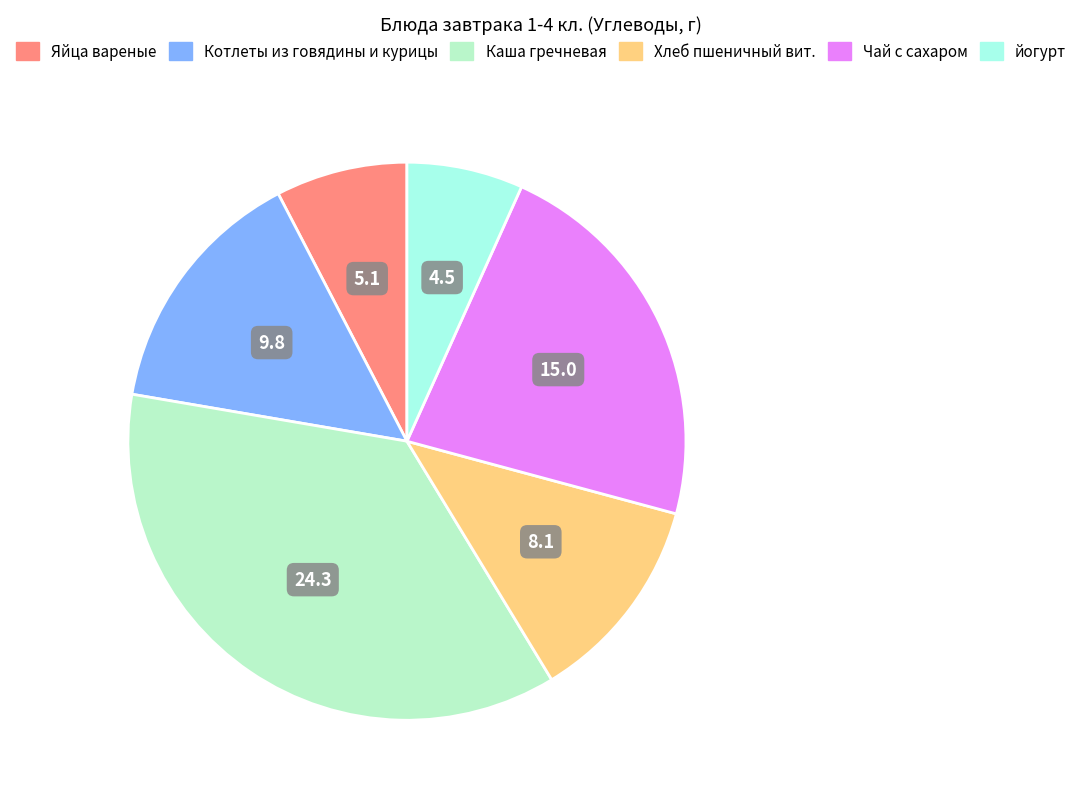

Does Каша гречневая represent more than half of the total?

No